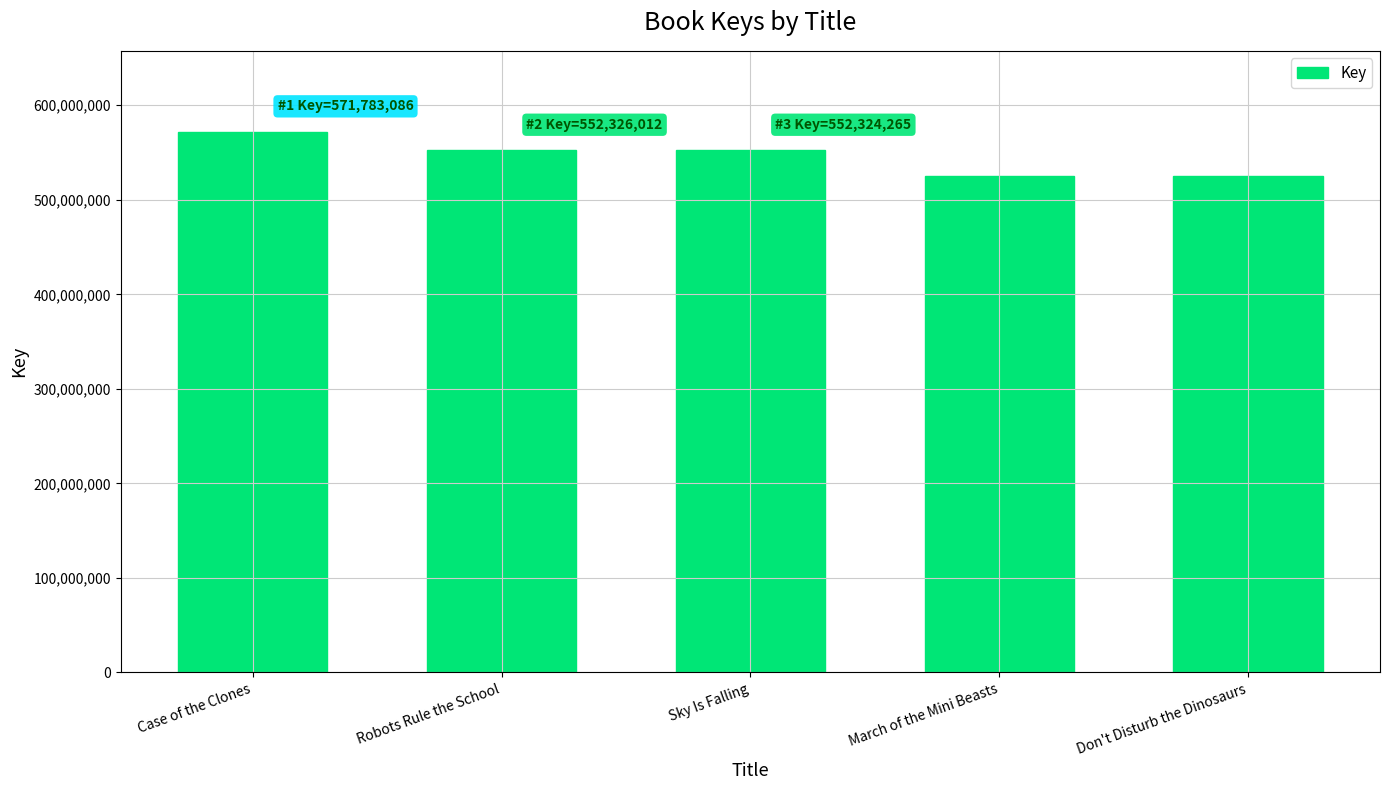

What is the minimum value shown in the chart?

525372757